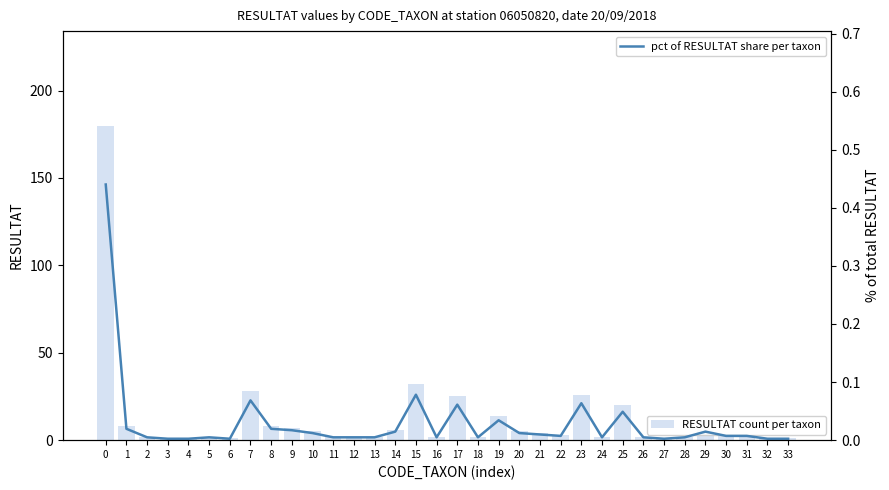

What is the difference between the maximum and second lowest values in the pct of RESULTAT share per taxon series?

0.4